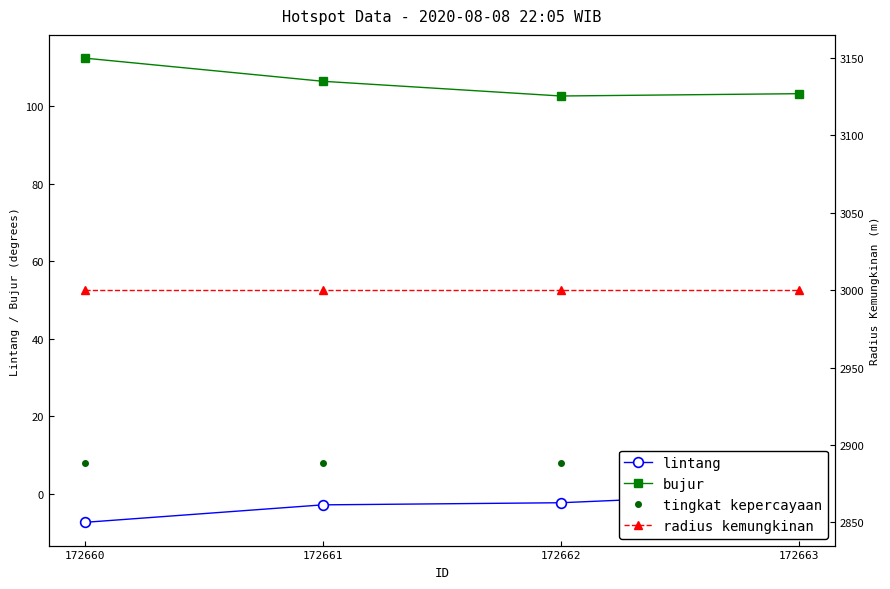

The lintang series shows -2.9 at 172661. True or false?

True